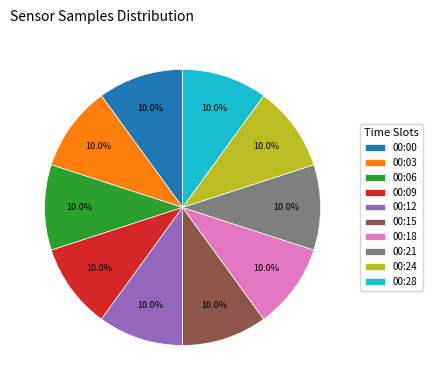

Does any single category account for the majority?

No